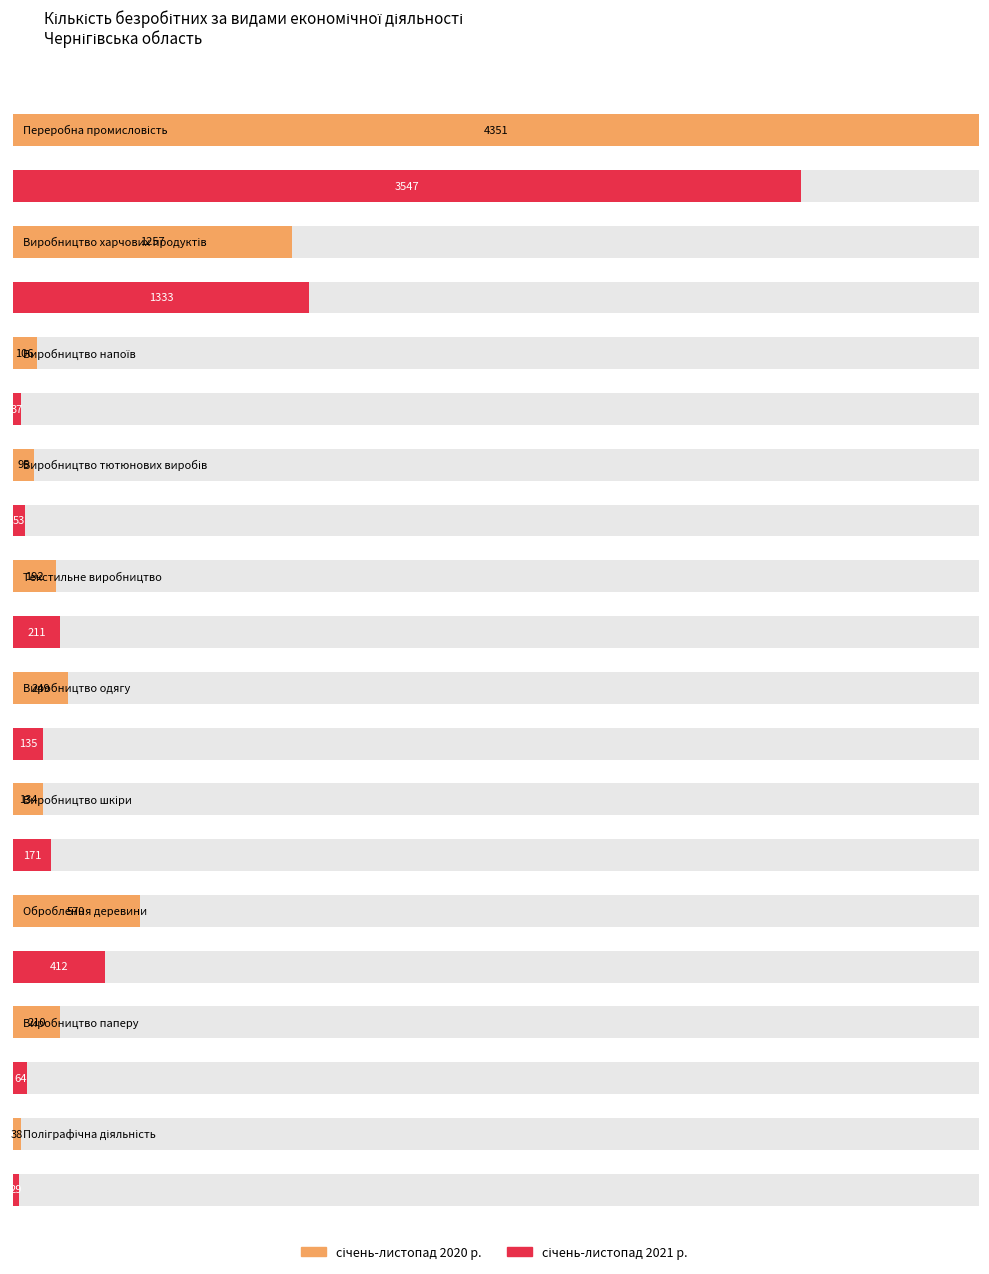

What is the lowest value of the січень-листопад 2020 р. series?

38